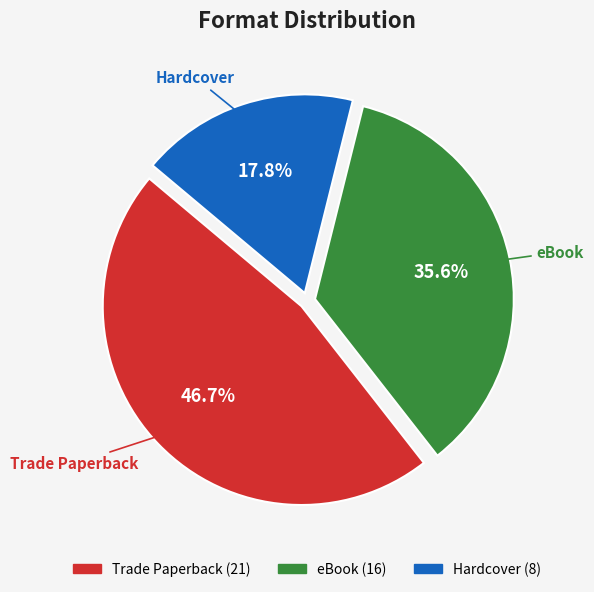

Between Hardcover and eBook, which is larger?

eBook